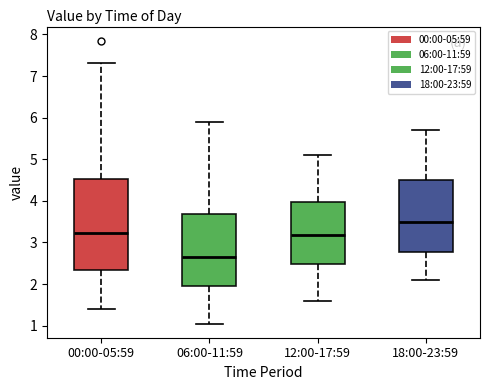

Where does the lower whisker of the box for 00:00-05:59 end on the y-axis? The values are not printed on the chart, so give them approximately, as read against the axis.

1.4